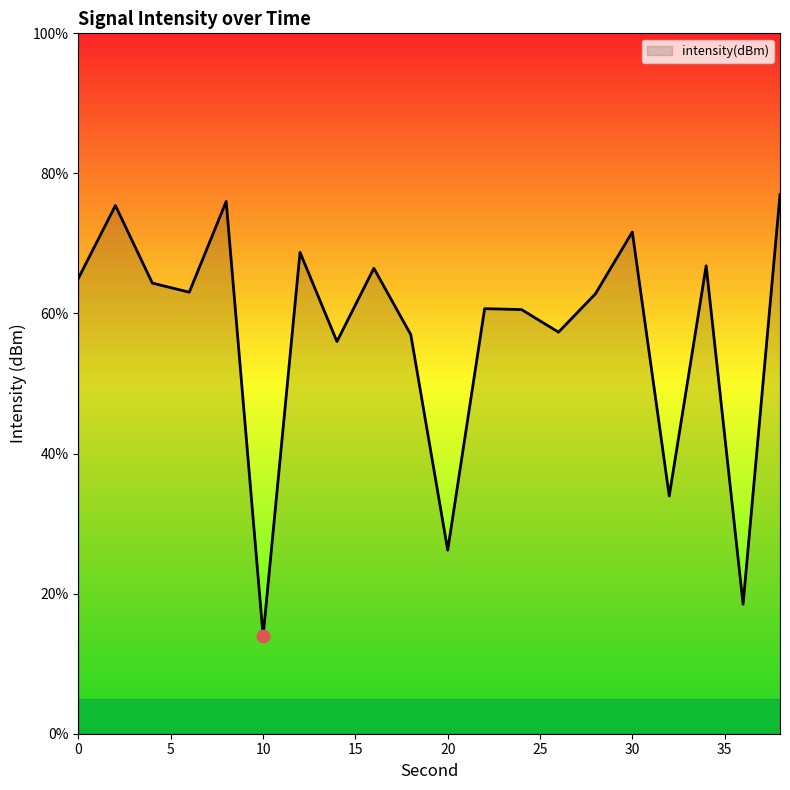

What is the difference between the maximum and minimum values?

63.0